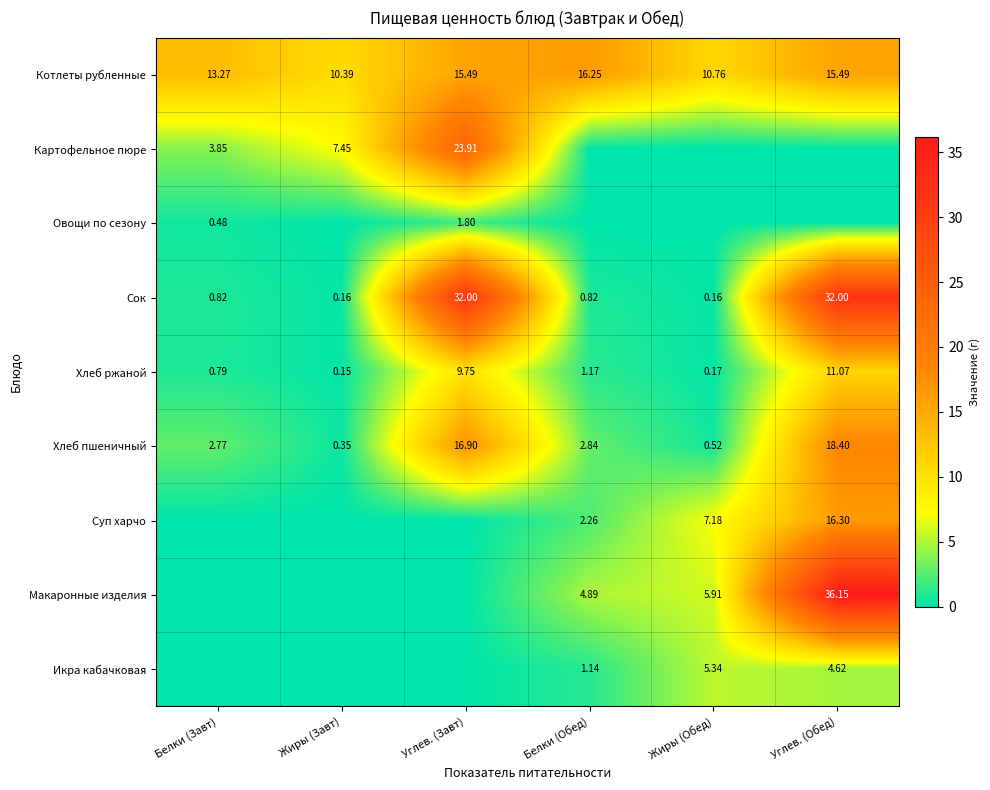

At which label does Котлеты рубленные reach its peak?

Белки (Обед)